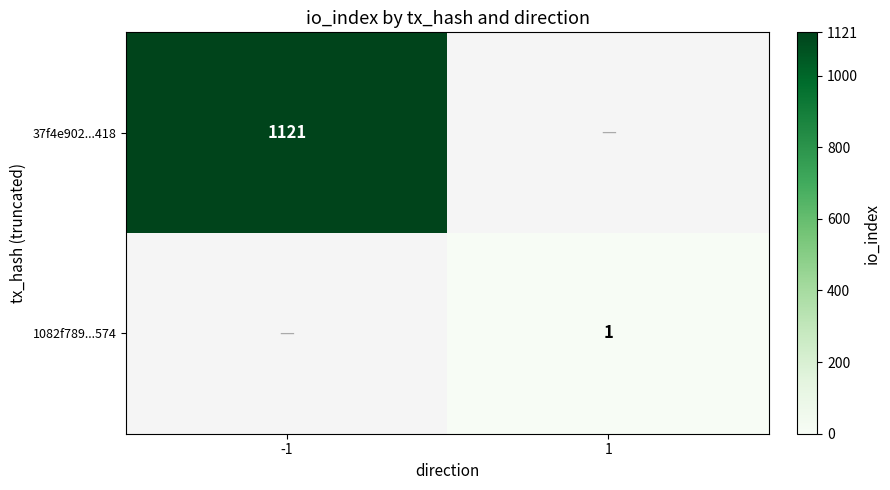

The value of 37f4e902...418 at -1 is 1920. True or false?

False